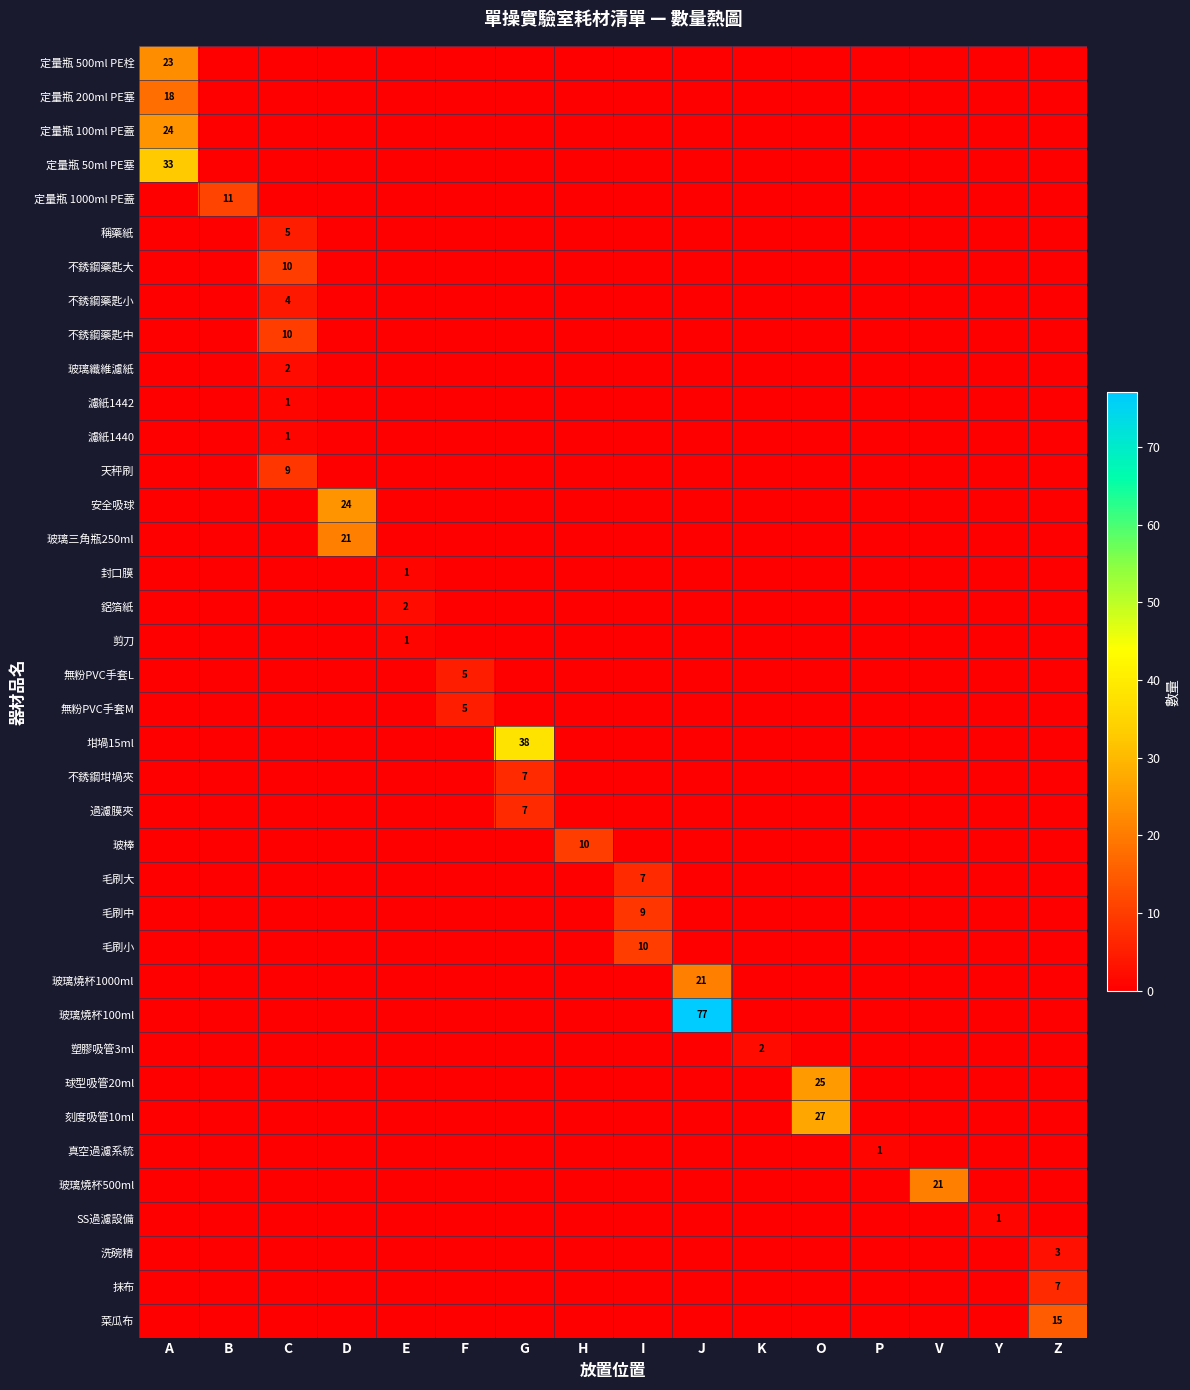

The value of 不銹鋼坩堝夾 at G is 10. True or false?

False